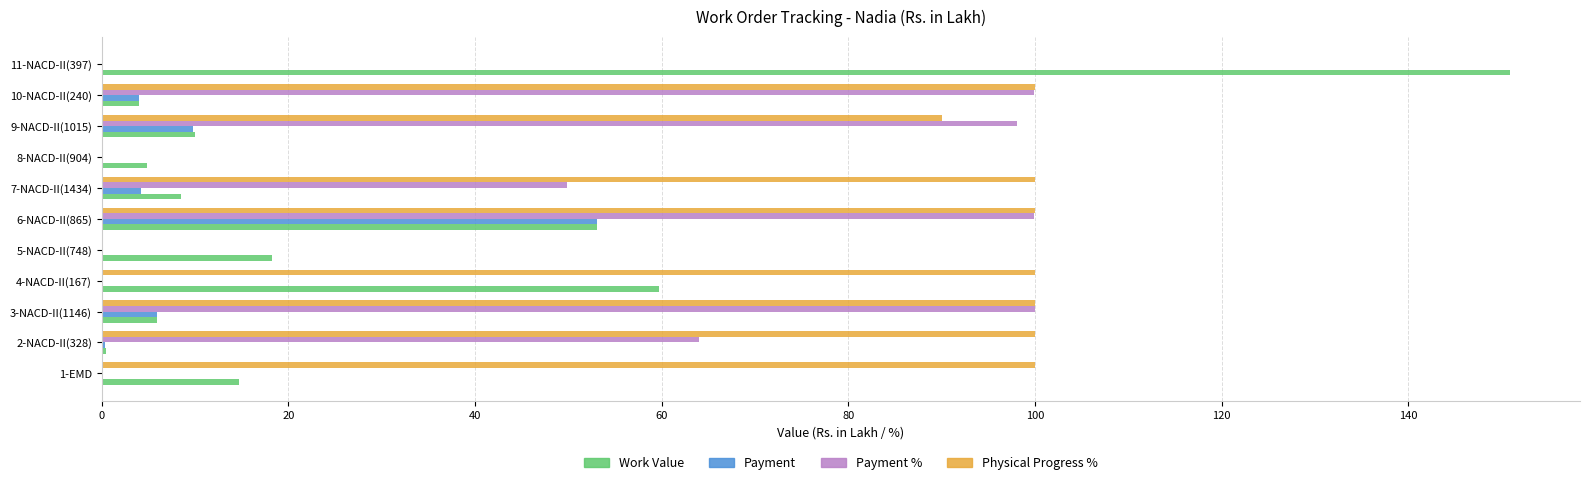

Which series has the largest total across all categories?

Physical Progress %